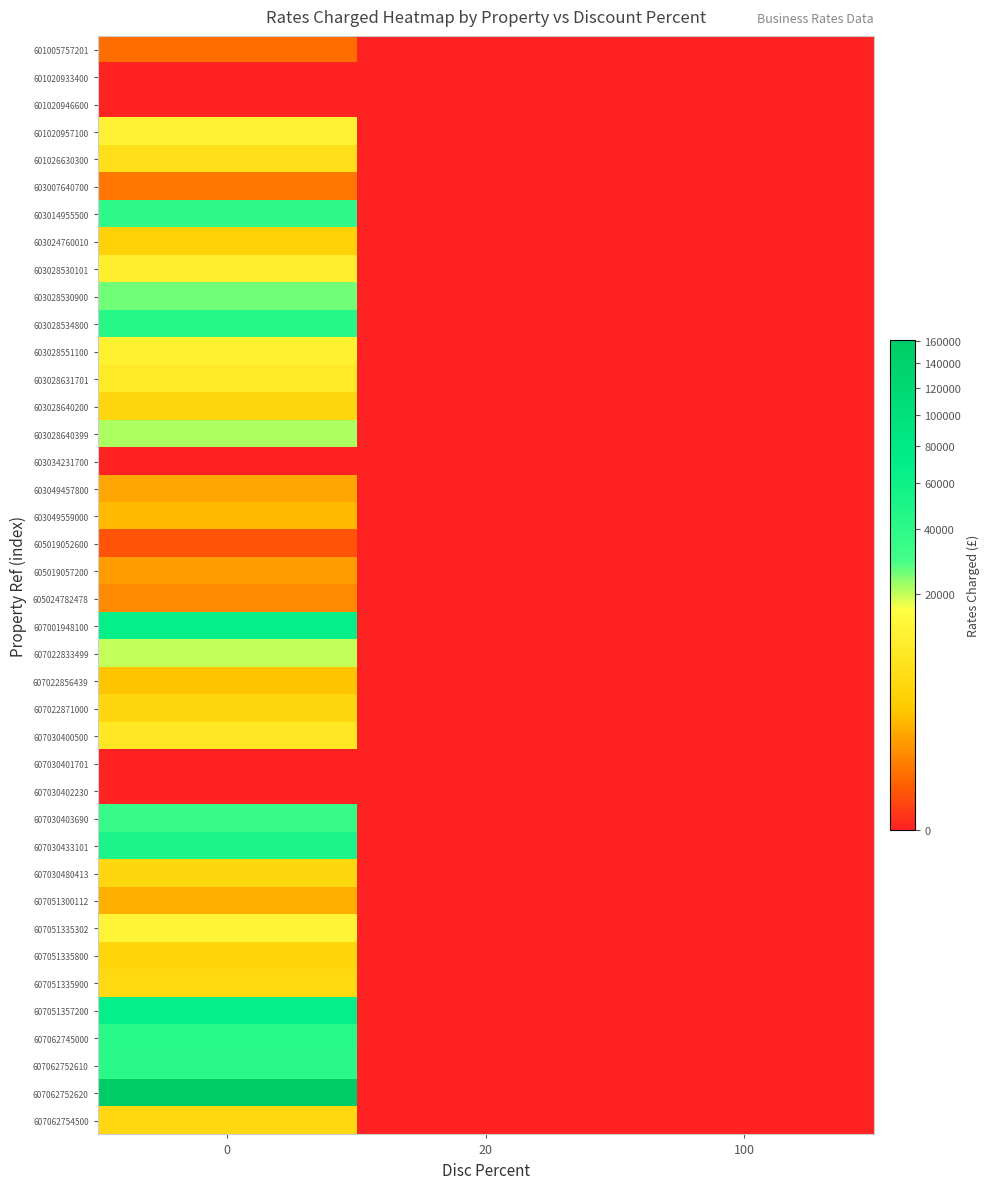

Reading left to right, list all the values displayed in this chart.

601005757201: 0=314.4	20=0.0	100=0.0
601020933400: 0=0.0	20=0.0	100=0.0
601020946600: 0=0.0	20=0.0	100=0.0
601020957100: 0=11726.5	20=0.0	100=0.0
601026630300: 0=6611.8	20=0.0	100=0.0
603007640700: 0=444.1	20=0.0	100=0.0
603014955500: 0=39127.5	20=0.0	100=0.0
603024760010: 0=4105.6	20=0.0	100=0.0
603028530101: 0=10404.1	20=0.0	100=0.0
603028530900: 0=25641.0	20=0.0	100=0.0
603028534800: 0=43845.0	20=0.0	100=0.0
603028551100: 0=11102.8	20=0.0	100=0.0
603028631701: 0=9281.4	20=0.0	100=0.0
603028640200: 0=4940.1	20=0.0	100=0.0
603028640399: 0=21581.8	20=0.0	100=0.0
603034231700: 0=0.0	20=0.0	100=0.0
603049457800: 0=1596.8	20=0.0	100=0.0
603049559000: 0=2295.4	20=0.0	100=0.0
605019052600: 0=98.8	20=0.0	100=0.0
605019057200: 0=1247.5	20=0.0	100=0.0
605024782478: 0=792.5	20=0.0	100=0.0
607001948100: 0=67155.0	20=0.0	100=0.0
607022833499: 0=19835.2	20=0.0	100=0.0
607022856439: 0=2694.6	20=0.0	100=0.0
607022871000: 0=4971.0	20=0.0	100=0.0
607030400500: 0=8546.3	20=0.0	100=0.0
607030401701: 0=0.0	20=0.0	100=0.0
607030402230: 0=0.0	20=0.0	100=0.0
607030403690: 0=34965.0	20=0.0	100=0.0
607030433101: 0=51615.0	20=0.0	100=0.0
607030480413: 0=4840.3	20=0.0	100=0.0
607051300112: 0=1800.0	20=0.0	100=0.0
607051335302: 0=12475.0	20=0.0	100=0.0
607051335800: 0=4610.8	20=0.0	100=0.0
607051335900: 0=5403.2	20=0.0	100=0.0
607051357200: 0=66045.0	20=0.0	100=0.0
607062745000: 0=43290.0	20=0.0	100=0.0
607062752610: 0=41347.5	20=0.0	100=0.0
607062752620: 0=160950.0	20=0.0	100=0.0
607062754500: 0=5114.8	20=0.0	100=0.0